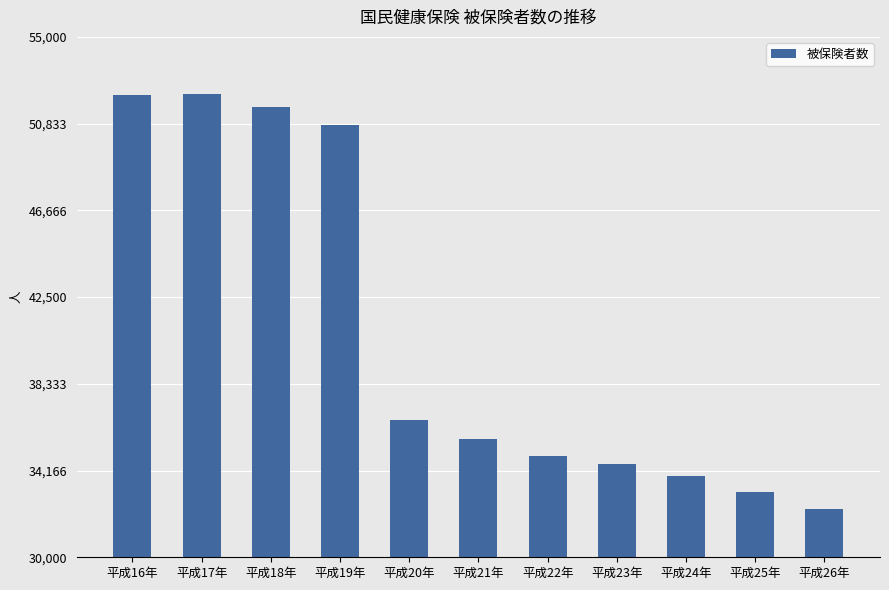

What is the value of the 11th bar from the left?

32306